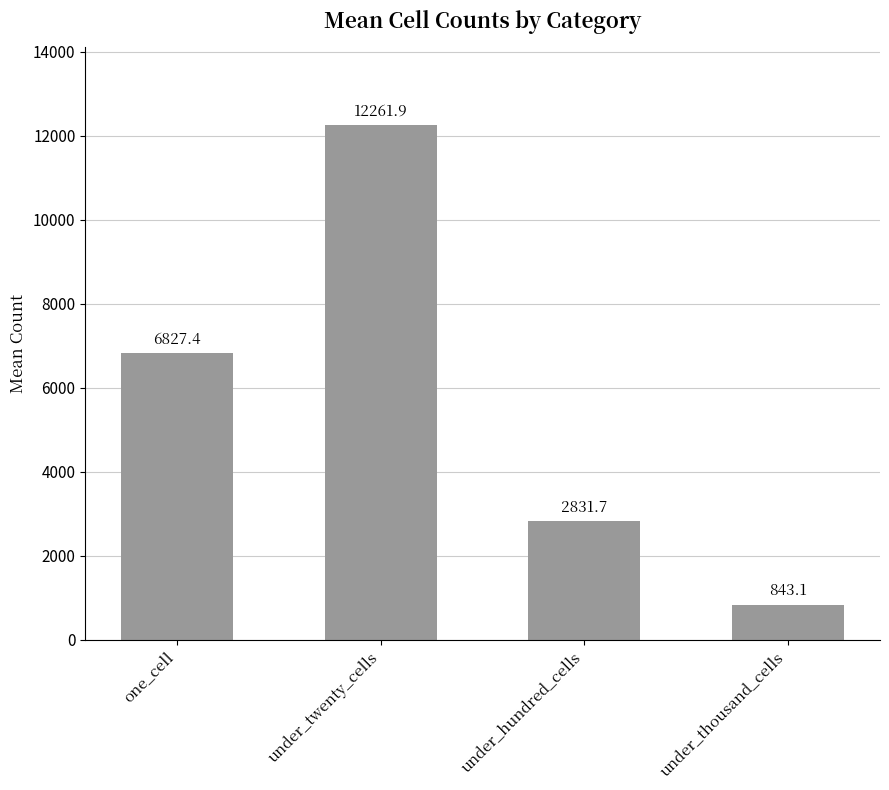

What is the value of the 3rd bar from the left?

2831.7